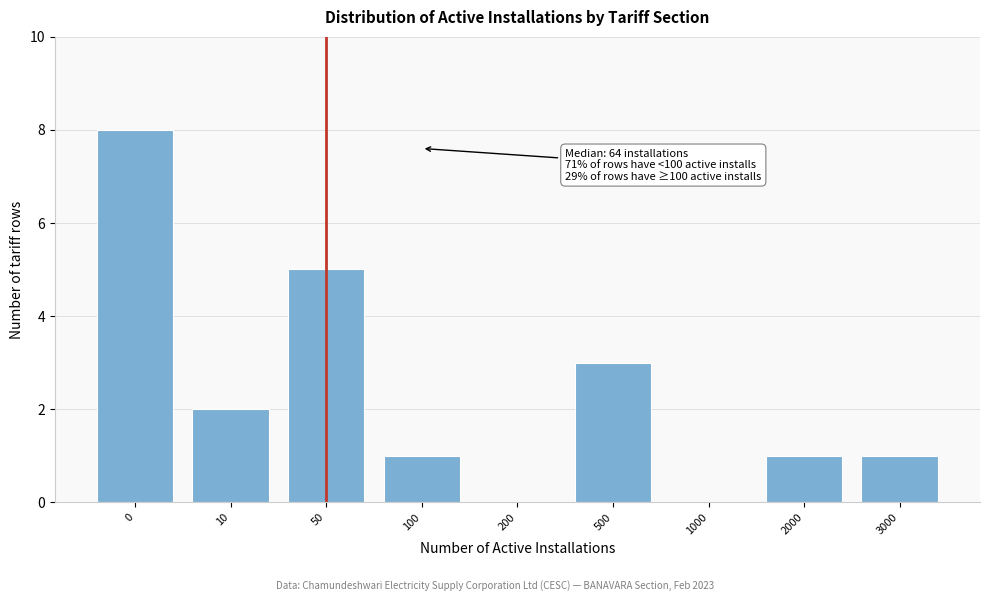

Reading left to right, transcribe all the data shown in this chart.

0=8	10=2	50=5	100=1	200=0	500=3	1000=0	2000=1	3000=1